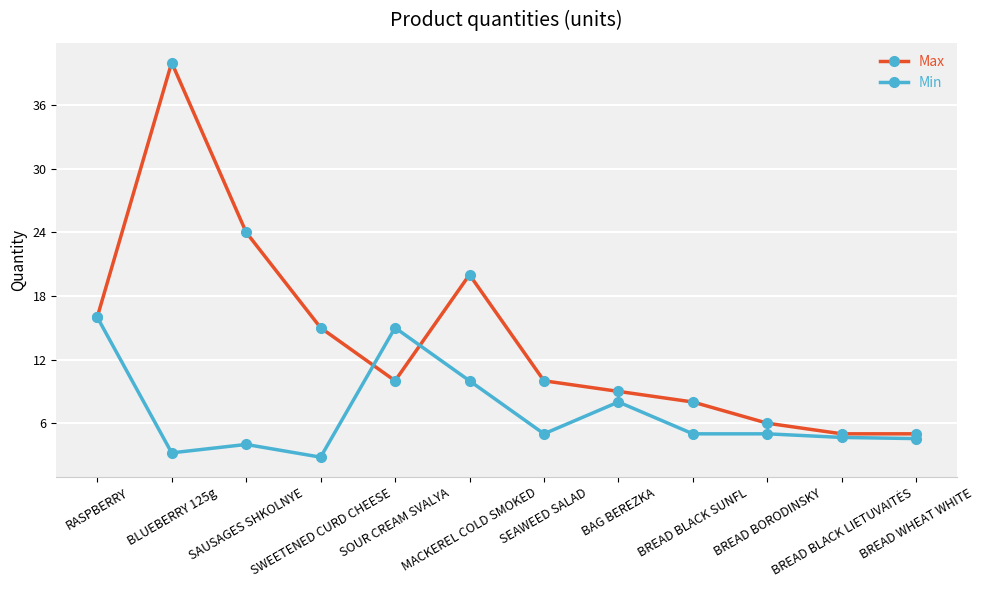

Which series has the widest spread of values?

Max